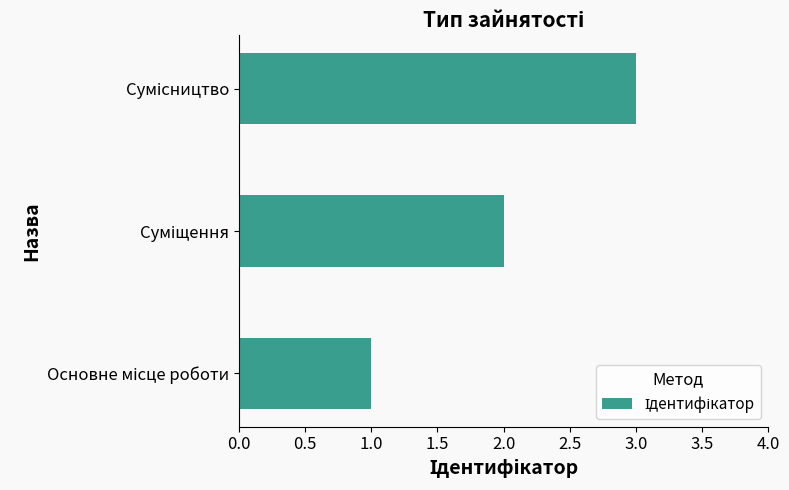

Does the chart contain any negative values?

No